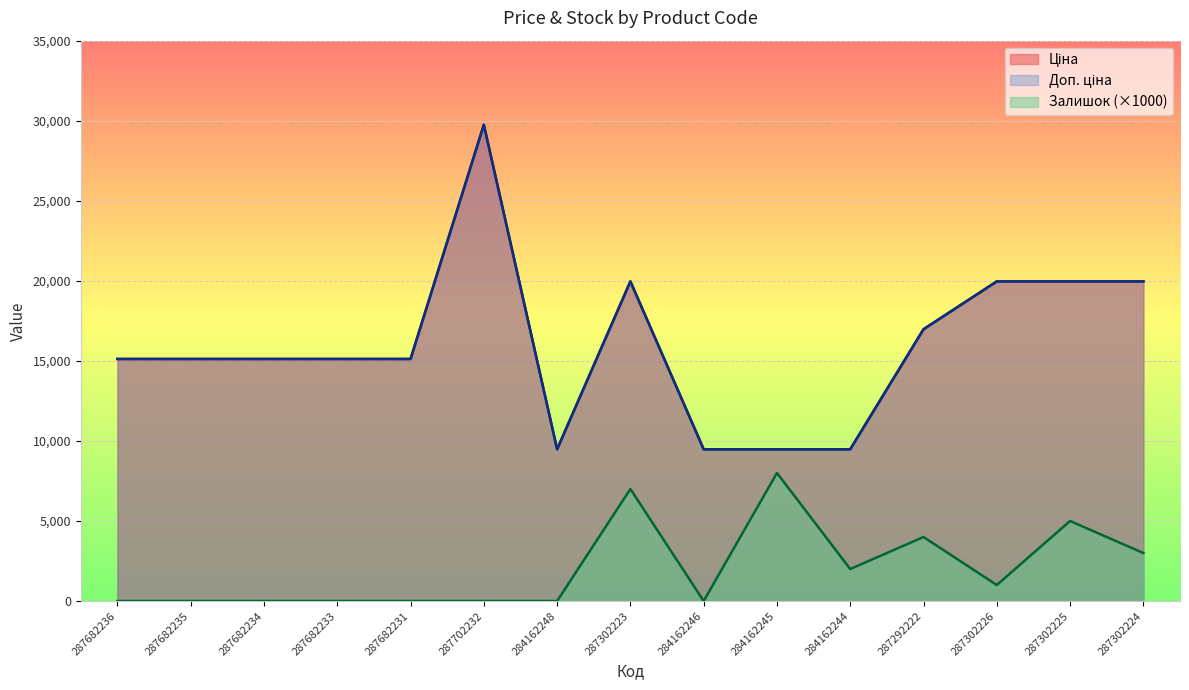

True or false: Залишок and Ціна cross at least once.

False